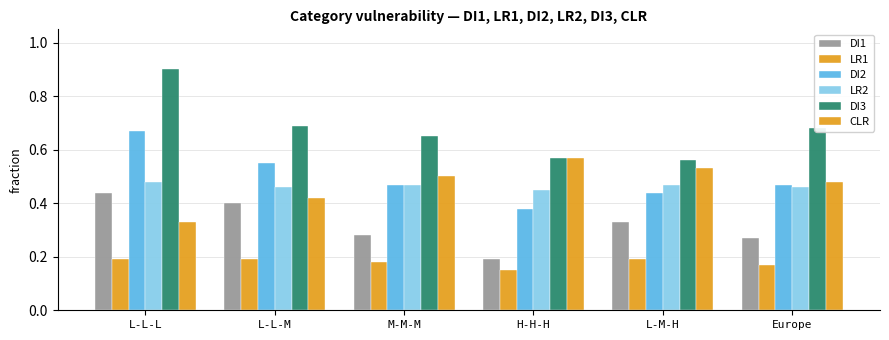

Count the number of categories in the chart.

6